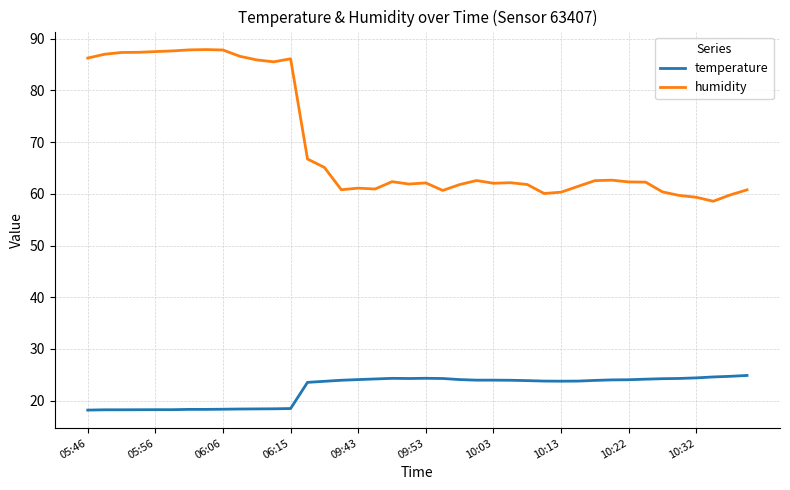

What is the greatest value displayed?

87.9